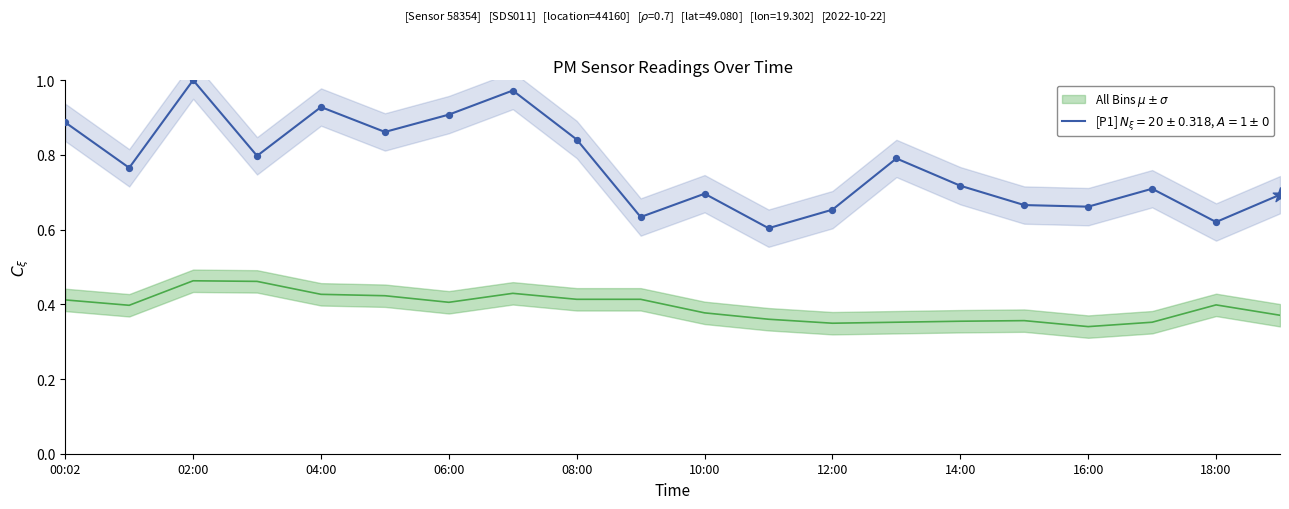

Which series has the largest total across all categories?

P1